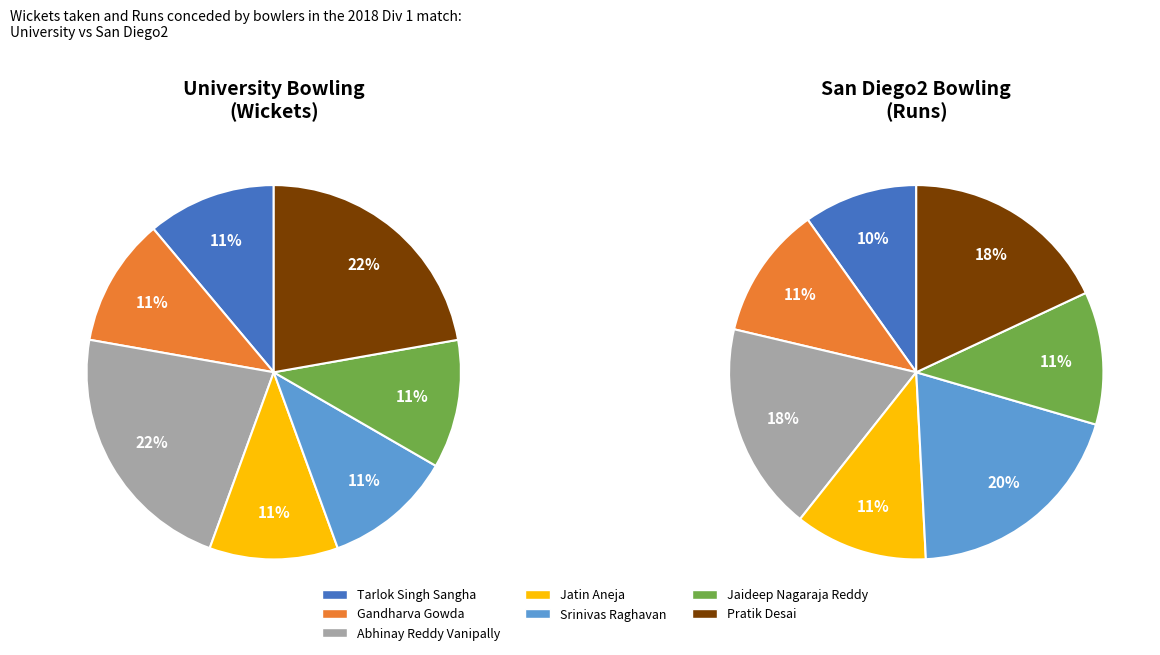

What percentage is NOT represented by Pratik Desai?

77.8%